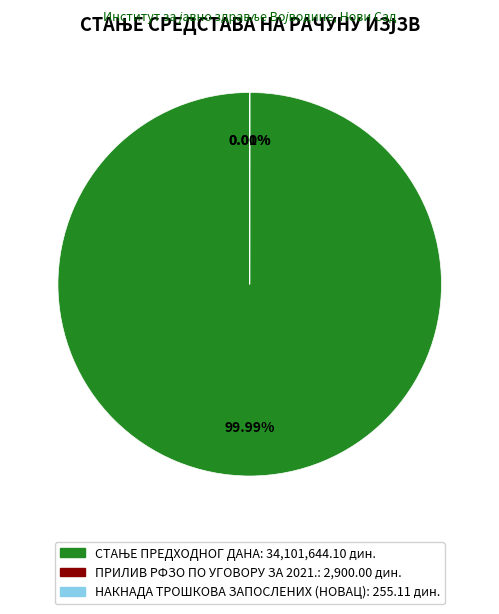

Which slice represents more than half of the pie?

СТАЊЕ ПРЕДХОДНОГ ДАНА